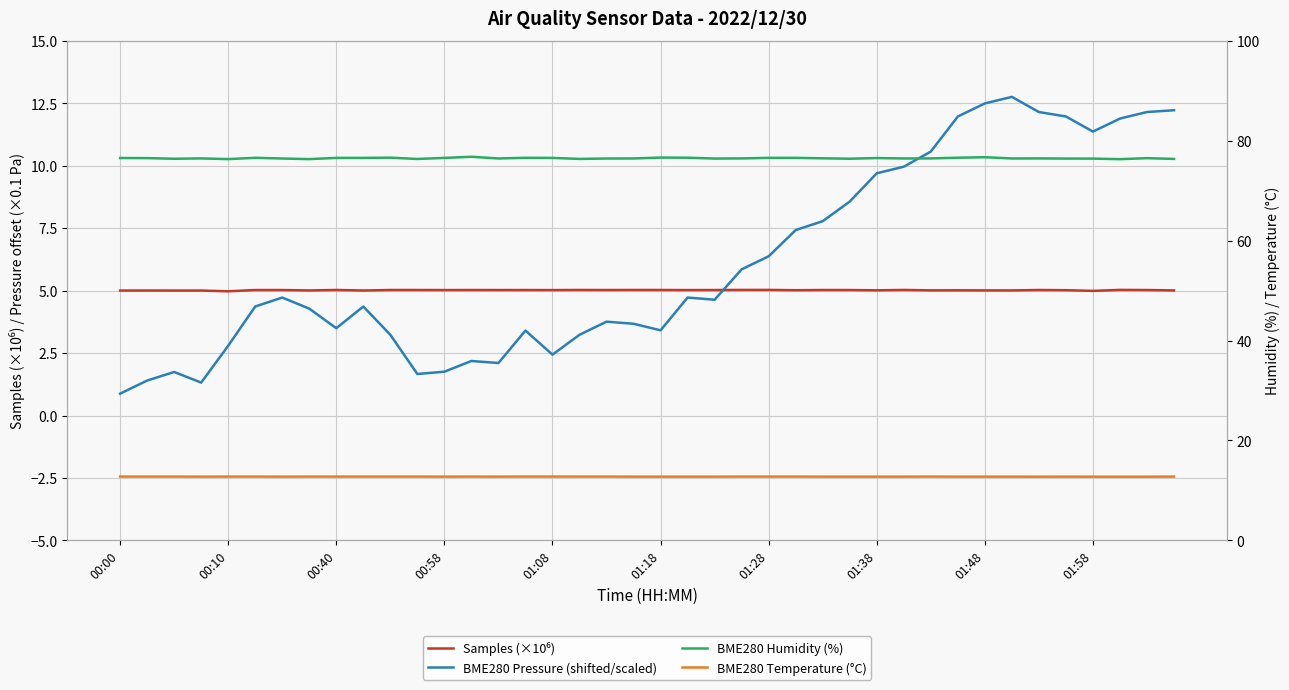

Does the chart display data point markers on the line(s)?

No